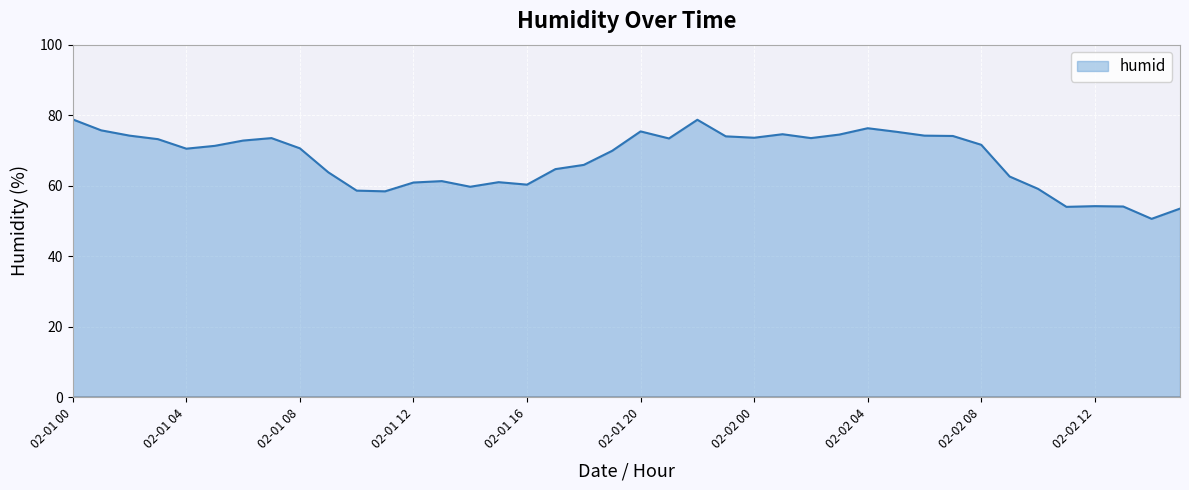

Count the number of categories in the chart.

40